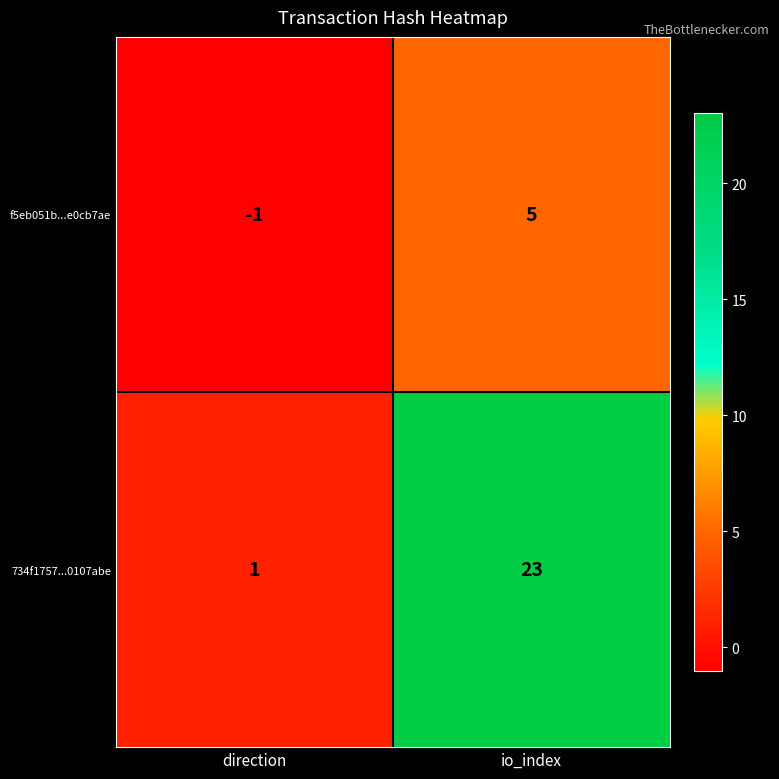

The value of f5eb051b...e0cb7ae at direction is -1. True or false?

True